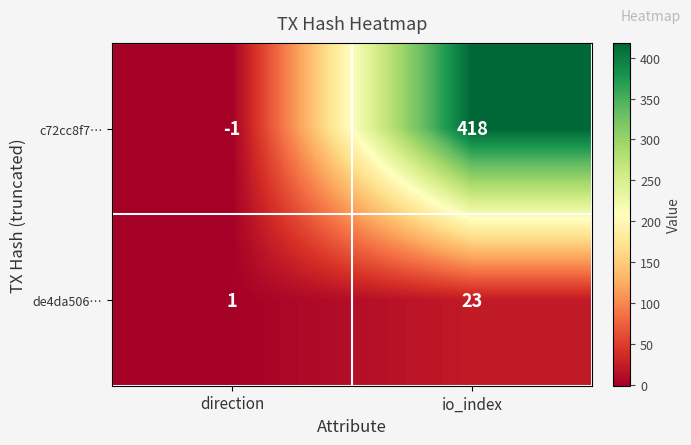

What is the difference between the c72cc8f7… values at direction and io_index?

419